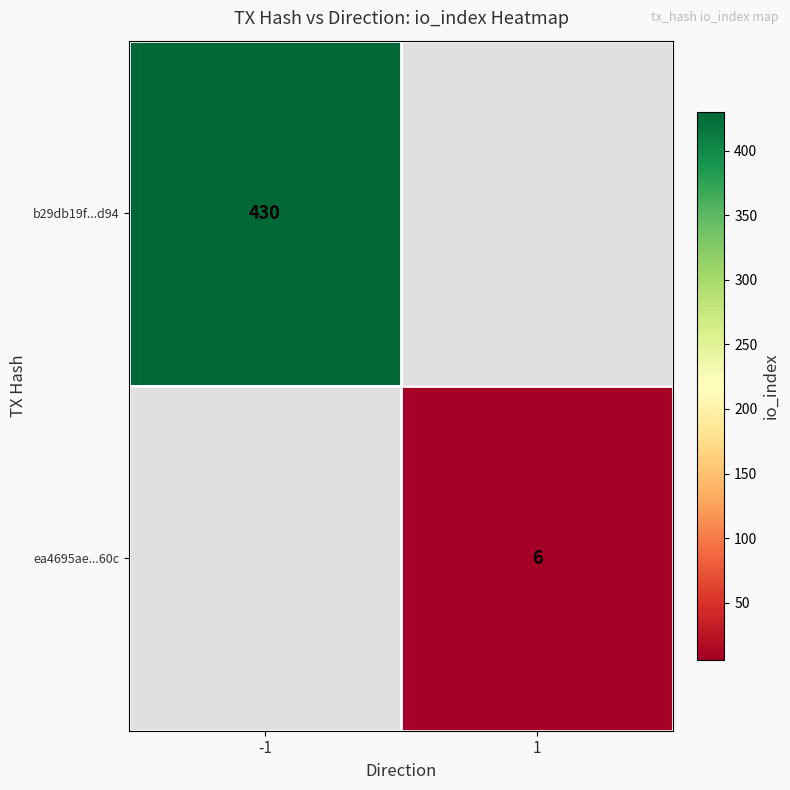

Is it true that ea4695ae...60c equals 8 at 1?

False